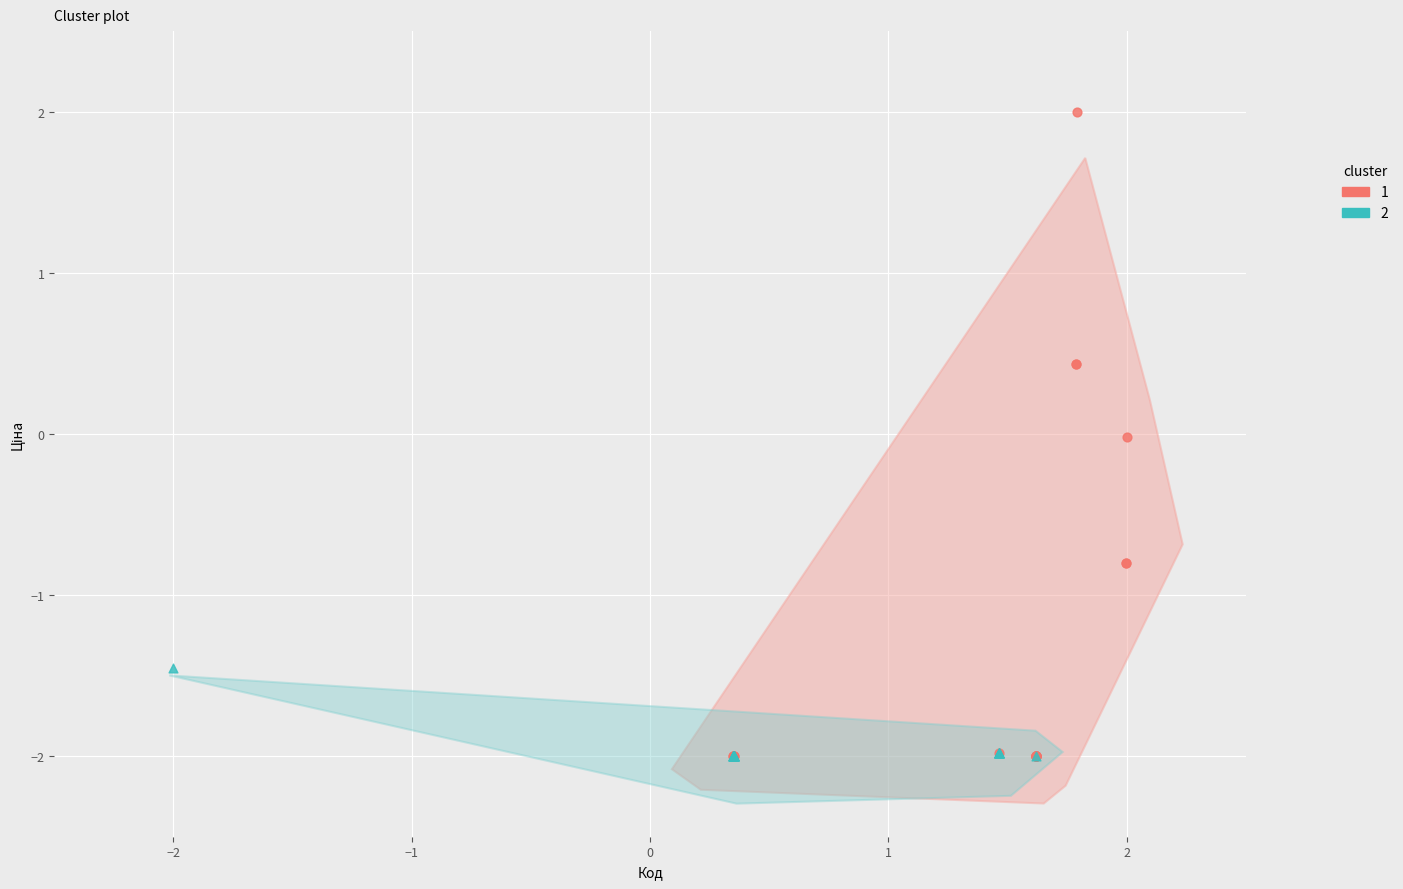

Which series reaches the maximum Y coordinate?

1